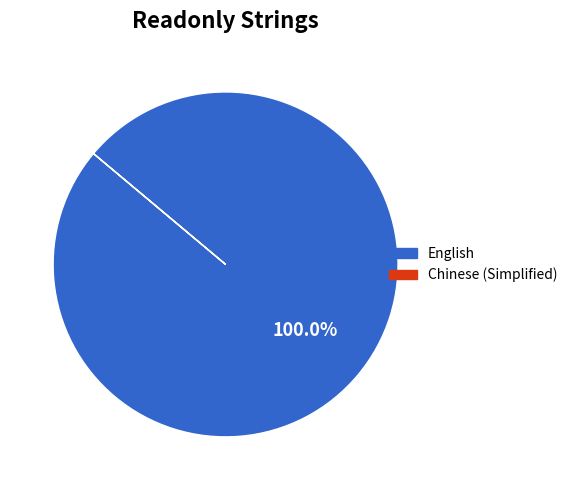

Which category accounts for the majority?

English